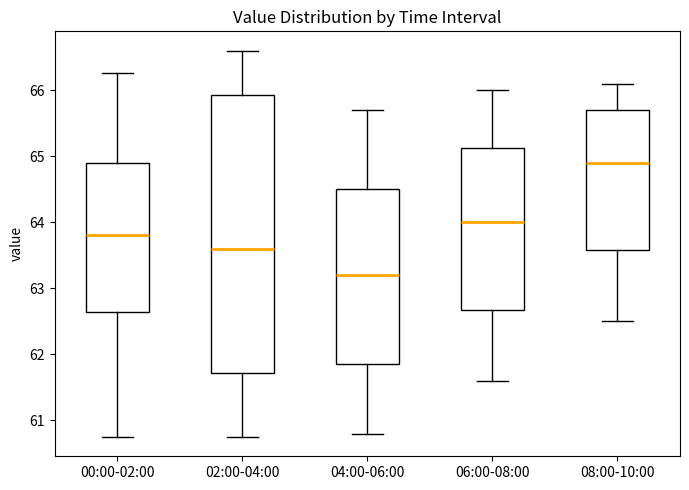

Reading left to right, transcribe this box plot: for each box, give where its median line is, the range the box spans, and where its two whiskers end, as read against the y-axis. The values are not printed on the chart, so give them approximately, as read against the axis.

00:00-02:00: median 63.8, box 62.6 to 64.9, whiskers 60.8 to 66.3
02:00-04:00: median 63.6, box 61.7 to 65.9, whiskers 60.8 to 66.6
04:00-06:00: median 63.2, box 61.9 to 64.5, whiskers 60.8 to 65.7
06:00-08:00: median 64.0, box 62.7 to 65.1, whiskers 61.6 to 66.0
08:00-10:00: median 64.9, box 63.6 to 65.7, whiskers 62.5 to 66.1